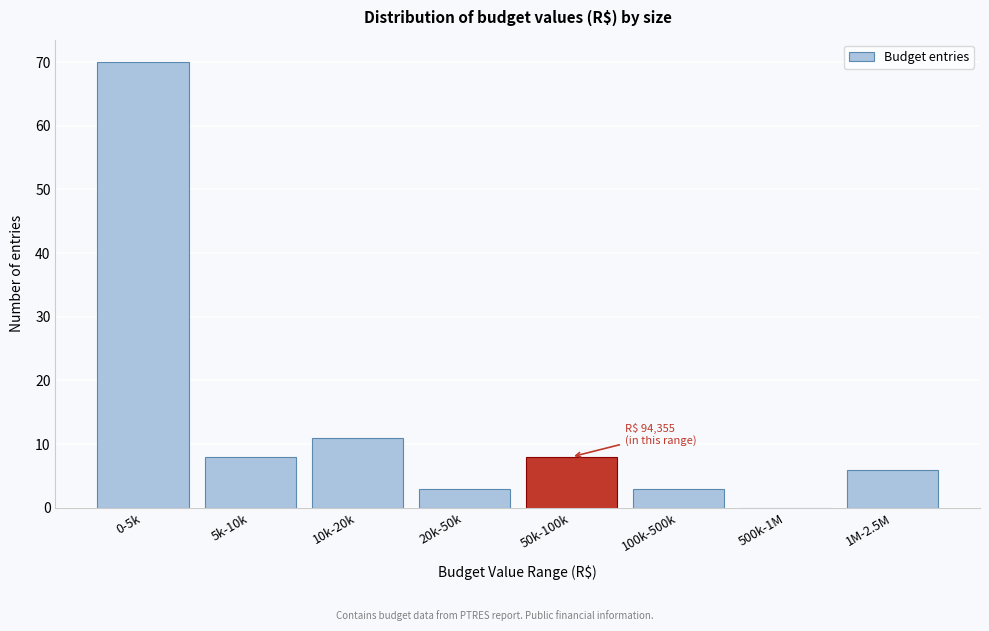

Reading right to left, what are all the values shown in this chart?

1M-2.5M=6	500k-1M=0	100k-500k=3	50k-100k=8	20k-50k=3	10k-20k=11	5k-10k=8	0-5k=70